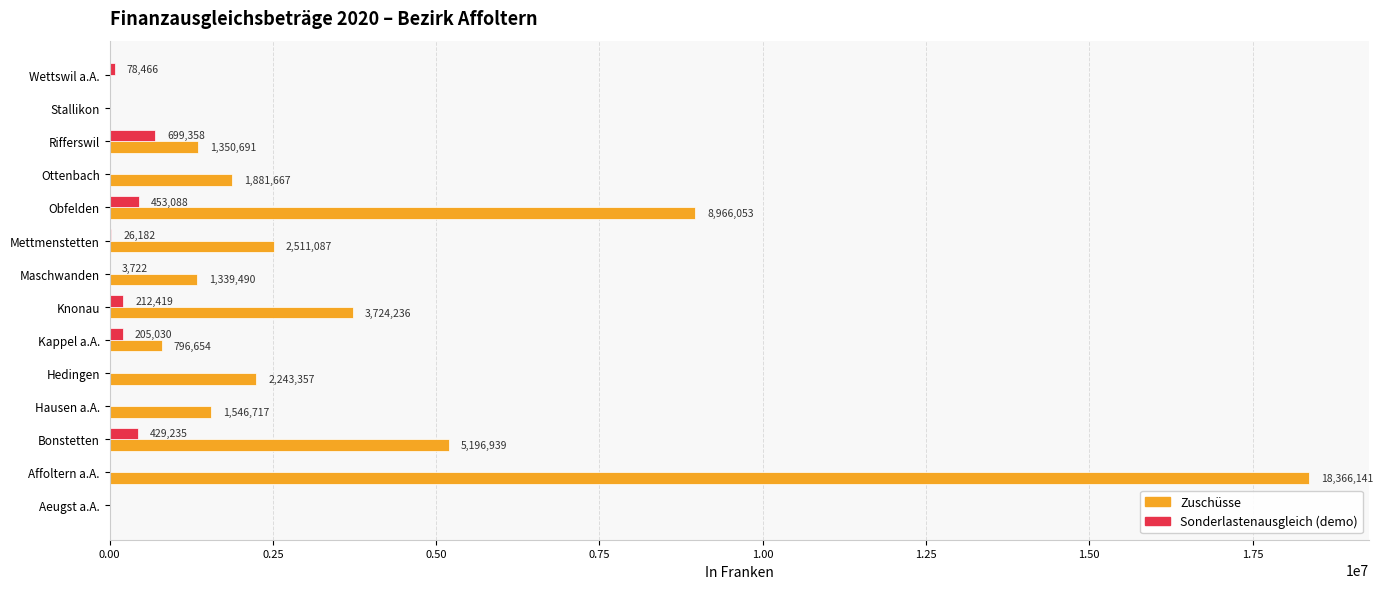

What are all the series names shown in the legend?

Zuschüsse, Sonderlastenausgleich (demo)